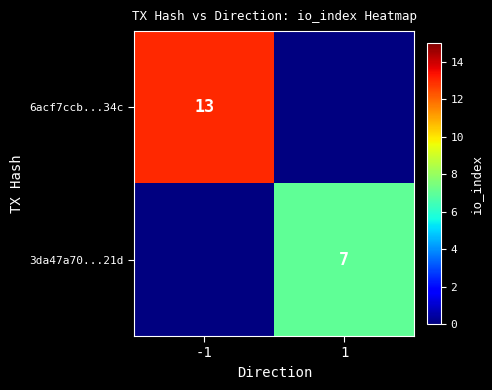

Is it true that 3da47a70...21d equals 7 at 1?

True